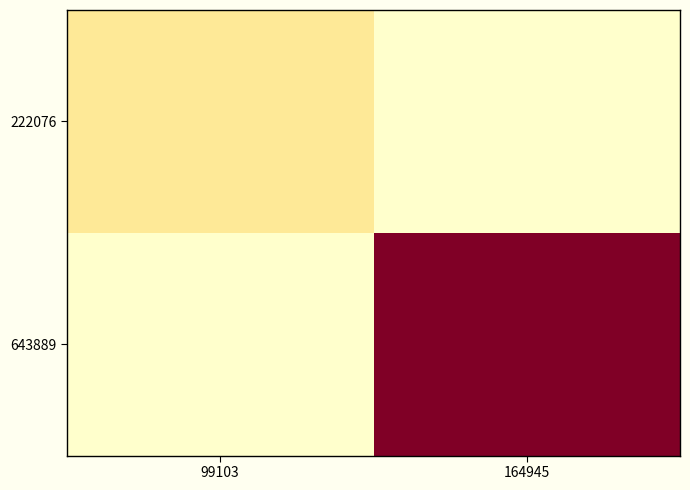

List the series in order of their peak value, lowest first.

222076, 643889